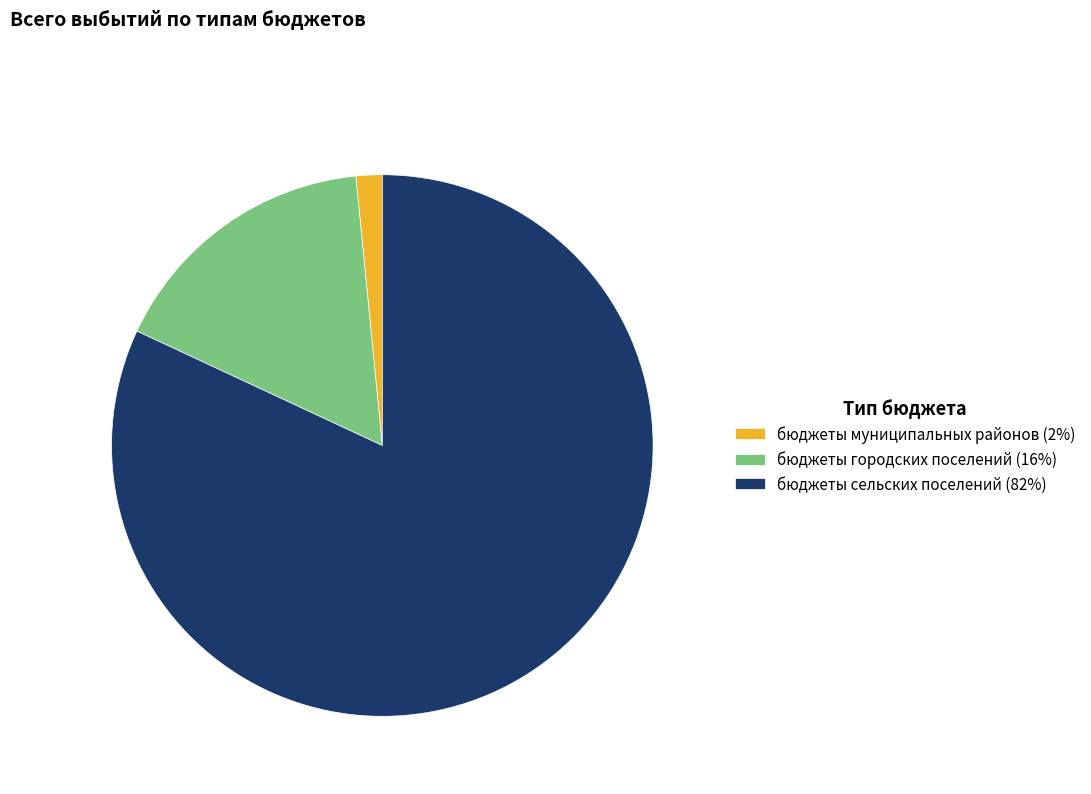

Is there a majority slice in this chart?

Yes